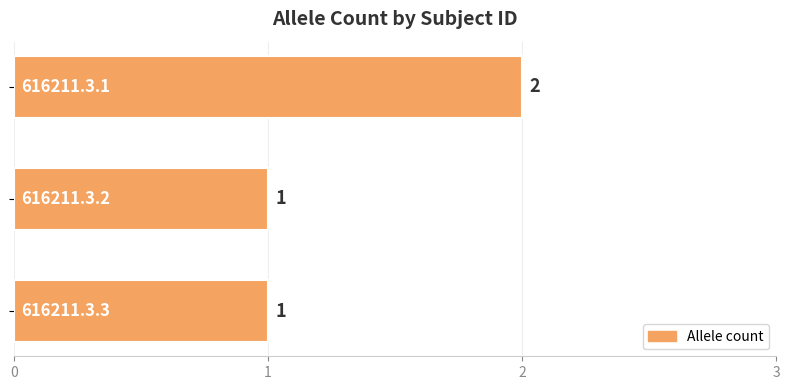

How many values are between 1 and 2?

3